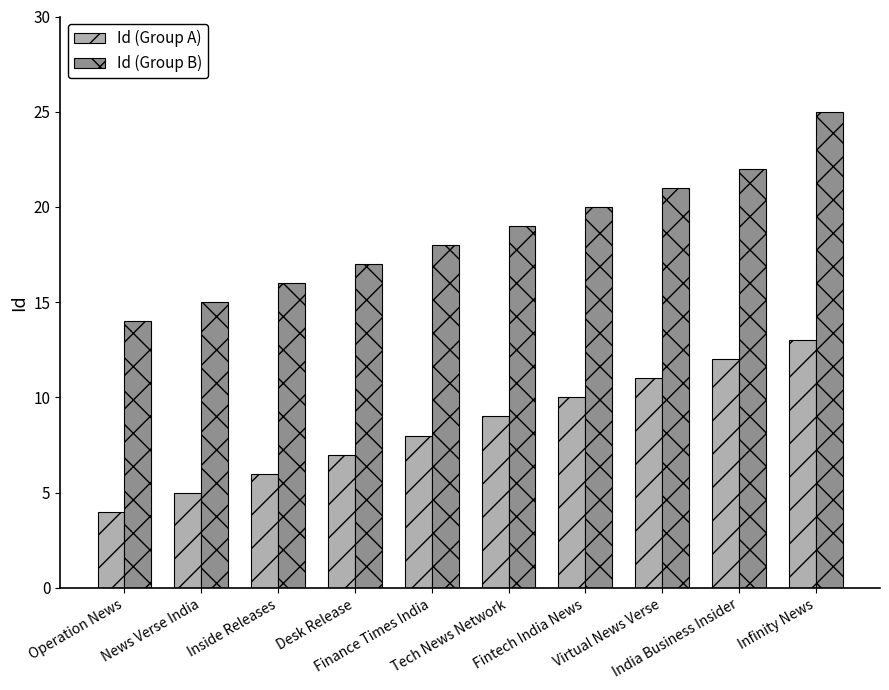

Where is Id (Group B) nearest to the value 19?

Tech News Network